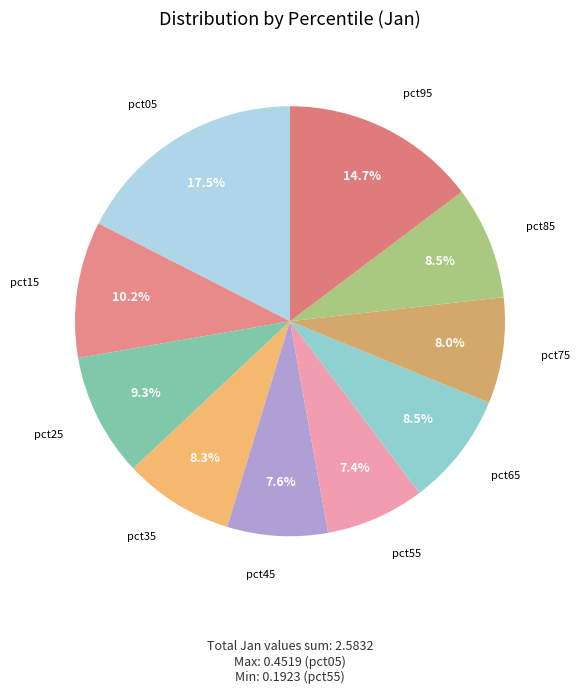

How many slices are in this pie chart?

10